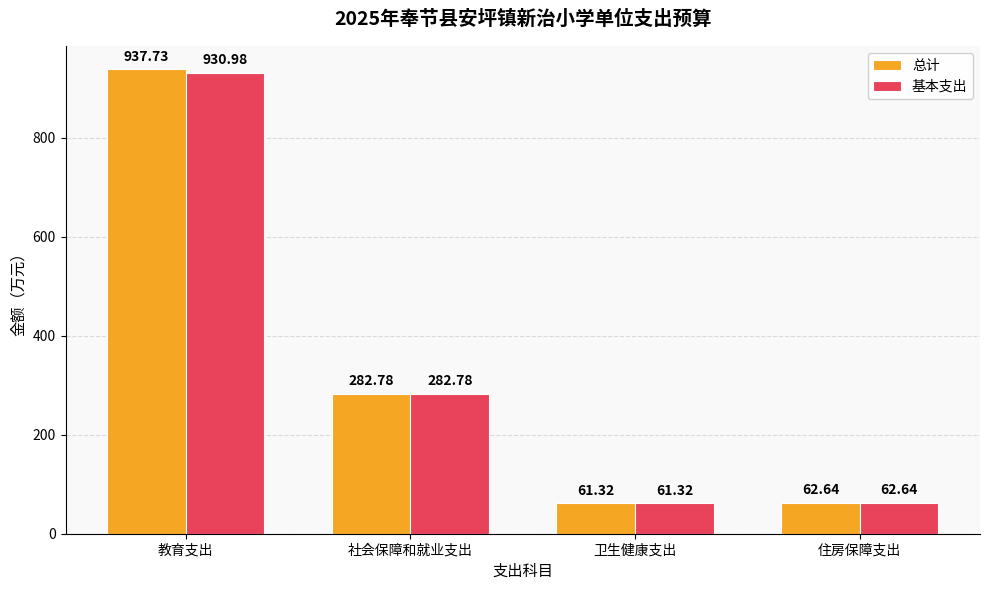

At how many categories does at least one series exceed 150?

2